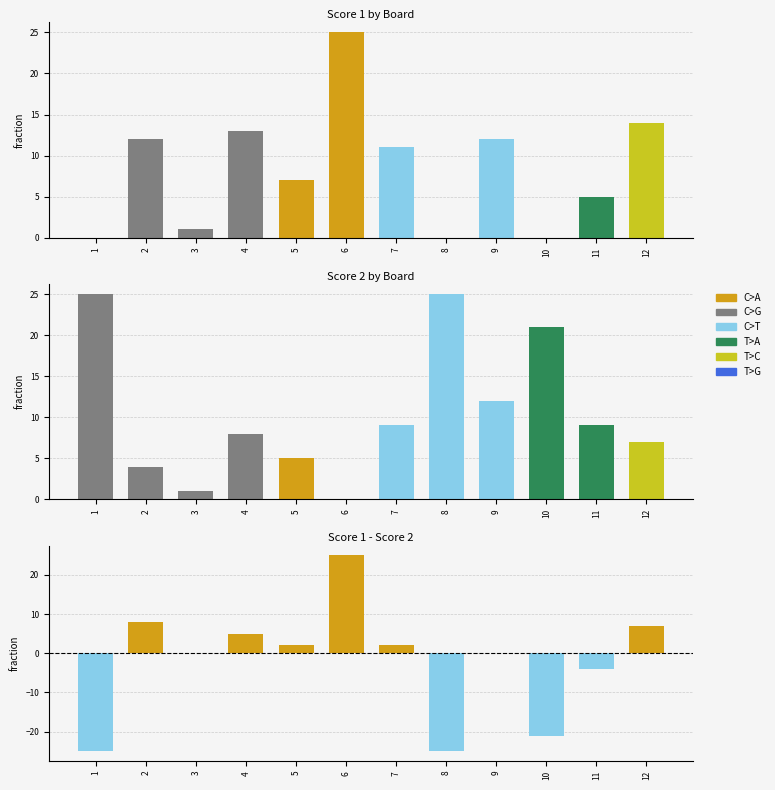

Reading left to right, extract all data points from this chart.

Score 1: 1=0	2=12	3=1	4=13	5=7	6=25	7=11	8=0	9=12	10=0	11=5	12=14
Score 2: 1=25	2=4	3=1	4=8	5=5	6=0	7=9	8=25	9=12	10=21	11=9	12=7
Difference: 1=-25	2=8	3=0	4=5	5=2	6=25	7=2	8=-25	9=0	10=-21	11=-4	12=7